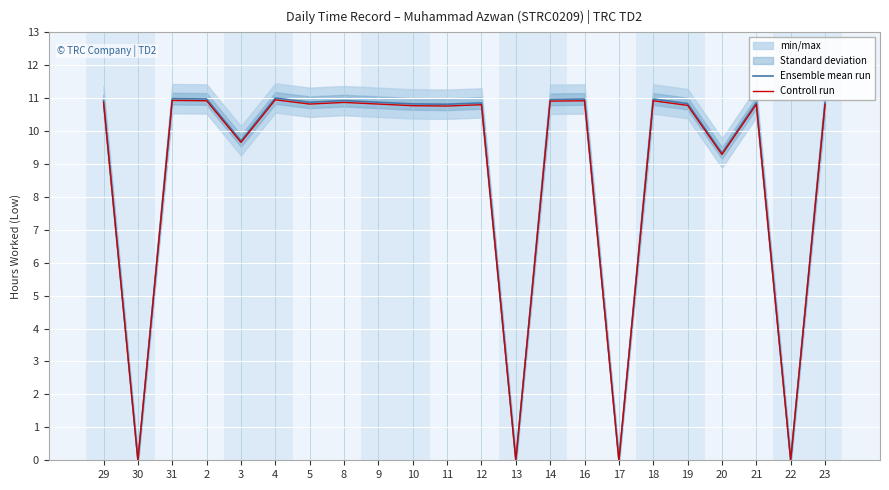

Reading right to left, what are all the values shown in this chart?

Ensemble mean run: 23=10.9	22=0.0	21=10.9	20=9.3	19=10.8	18=11.0	17=0.0	16=11.0	14=11.0	13=0.0	12=10.8	11=10.8	10=10.8	9=10.9	8=10.9	5=10.9	4=11.0	3=9.7	2=11.0	31=11.0	30=0.0	29=10.9
Controll run: 23=10.8	22=0.0	21=10.8	20=9.3	19=10.8	18=10.9	17=0.0	16=10.9	14=10.9	13=0.0	12=10.8	11=10.8	10=10.8	9=10.8	8=10.9	5=10.8	4=10.9	3=9.7	2=10.9	31=10.9	30=0.0	29=10.9